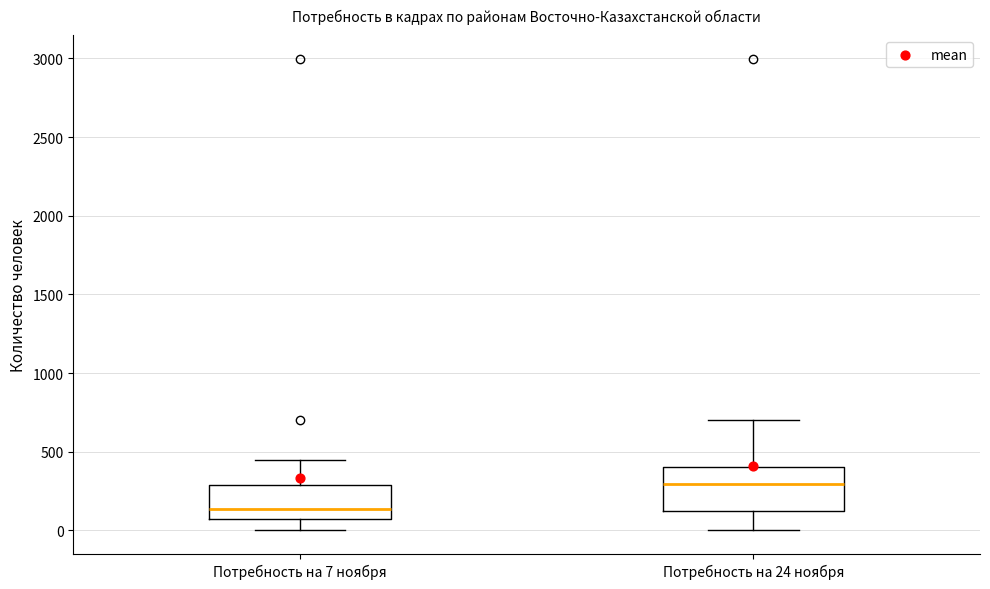

Which box's median line is the highest?

Потребность на 24 ноября